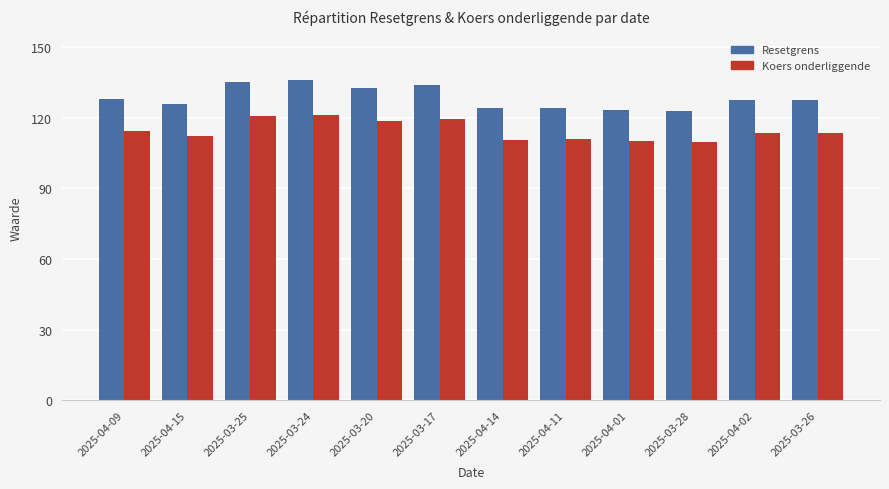

Between 2025-04-15 and 2025-03-26, which series saw the biggest shift?

Resetgrens